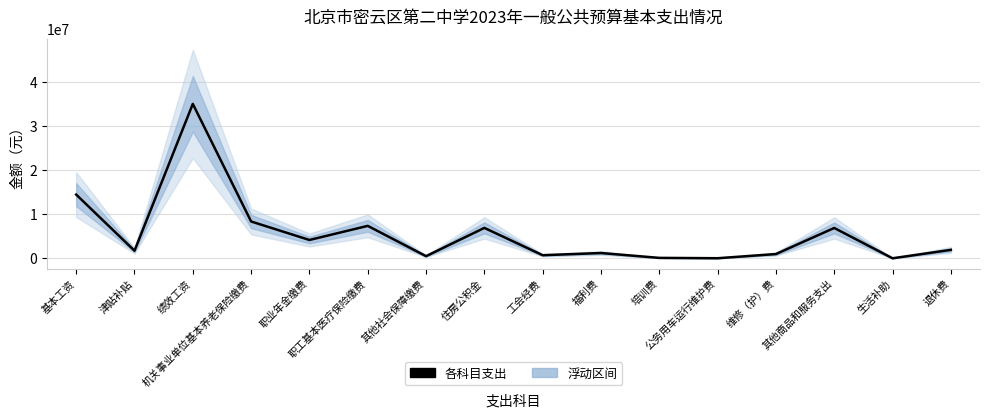

Between 职业年金缴费 and 工会经费, which is larger?

职业年金缴费